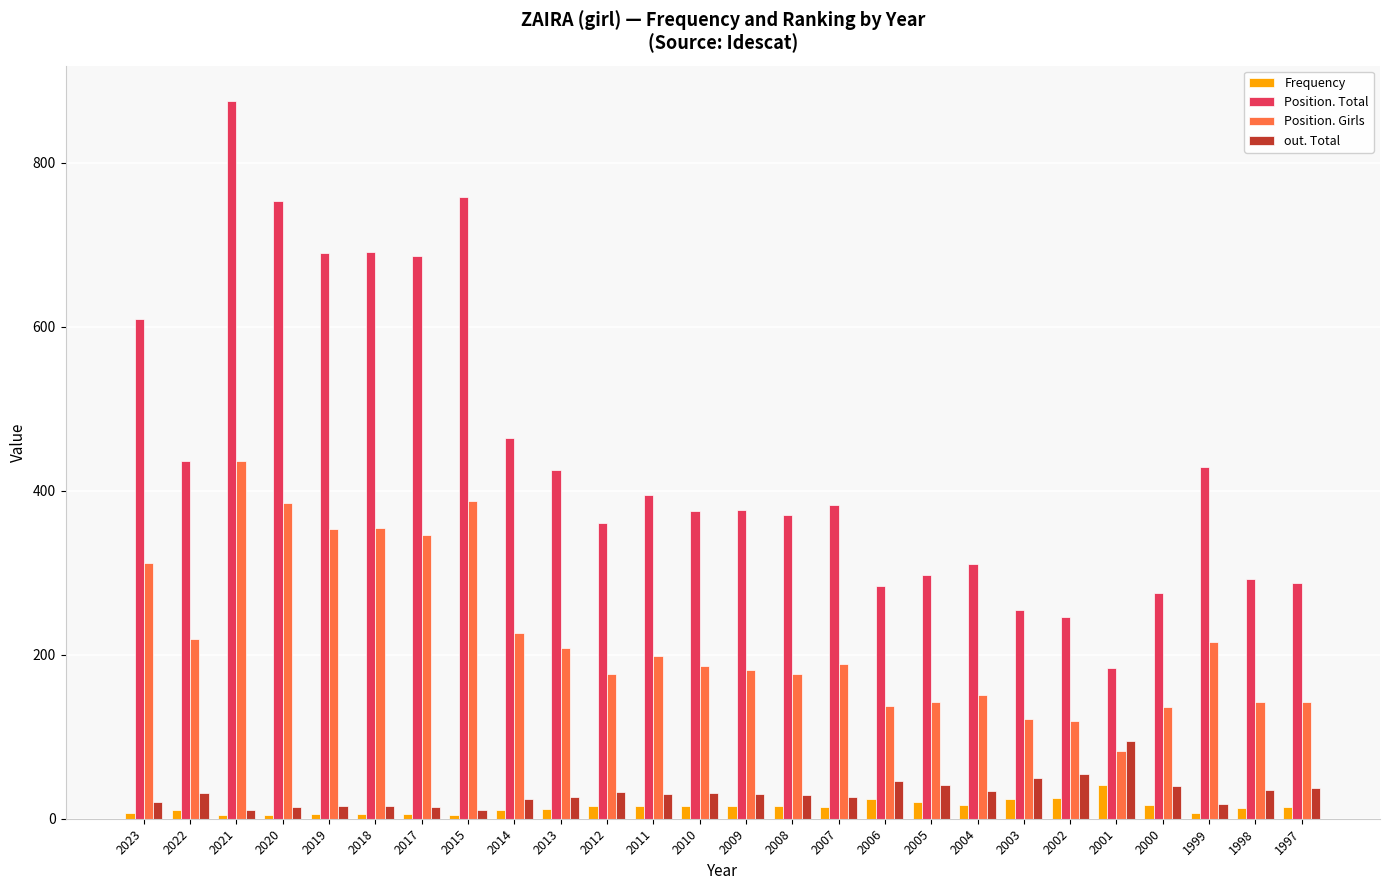

Is it true that Frequency equals 16 at 2010?

True